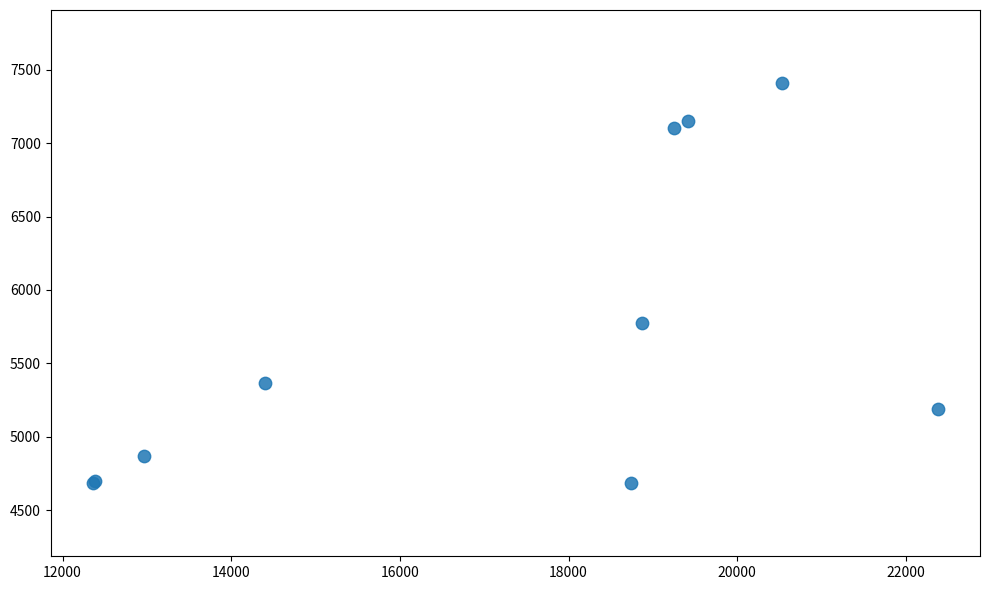

What Y value in the scatter plot is closest to 6046?

5772